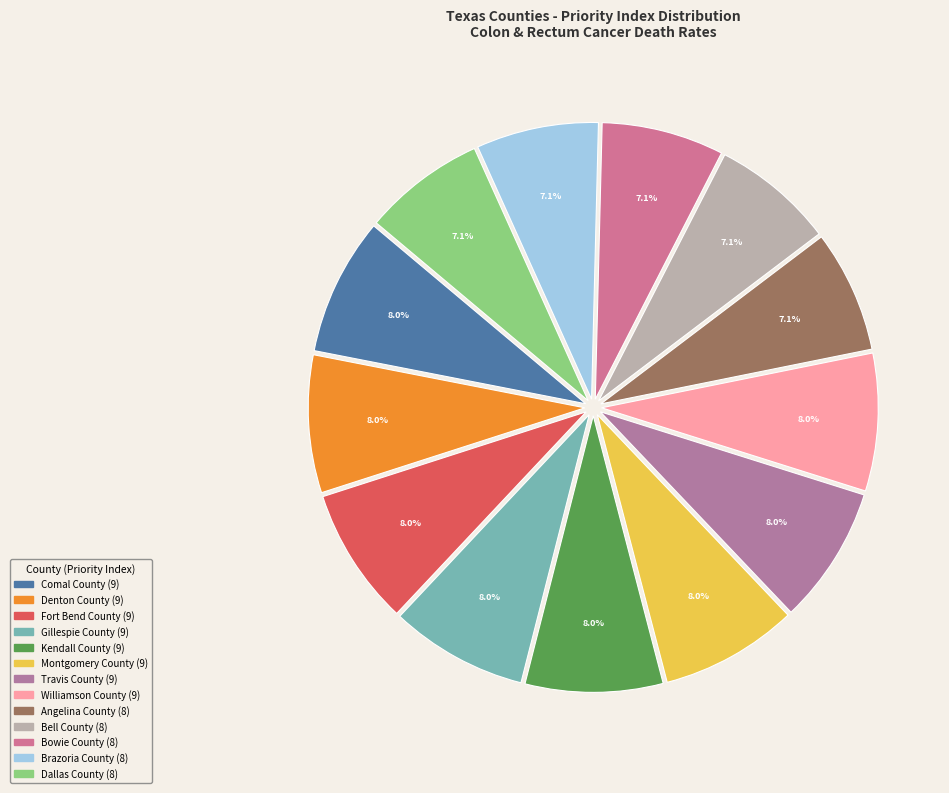

The Williamson County slice represents 14% of the pie. True or false?

False